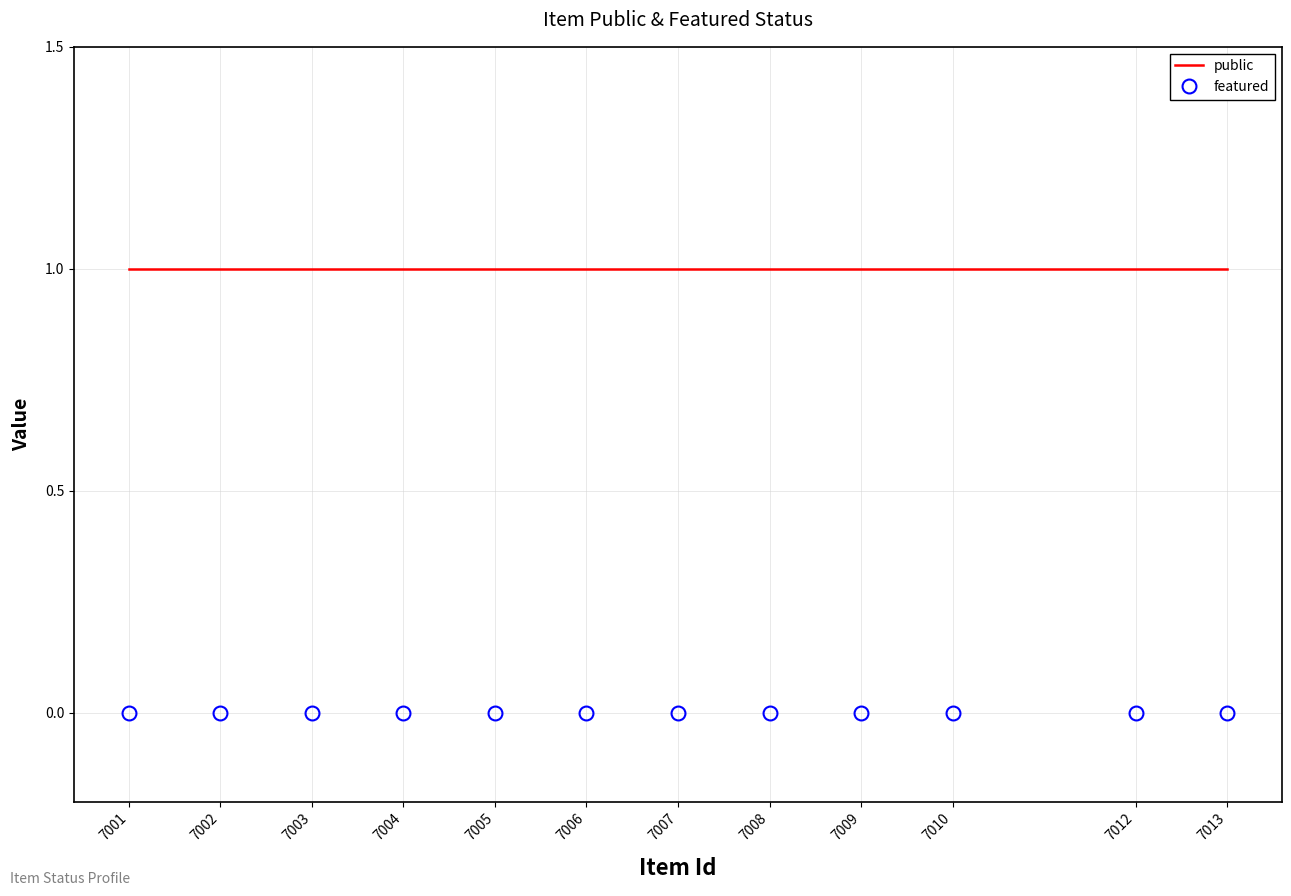

Which series has the largest total across all categories?

public